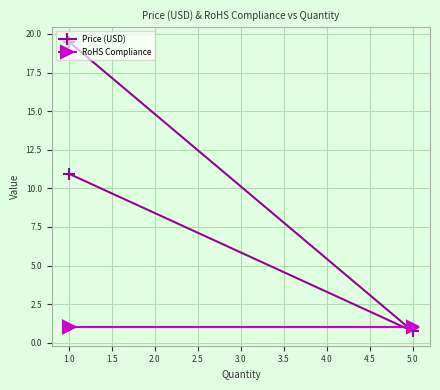

The value of RoHS Compliance at 1.0 is 1.0. True or false?

True